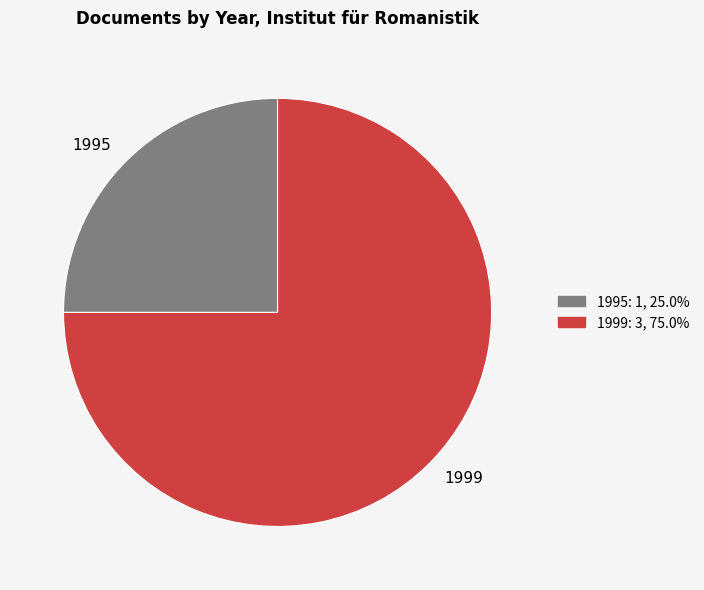

Which slice represents more than half of the pie?

1999